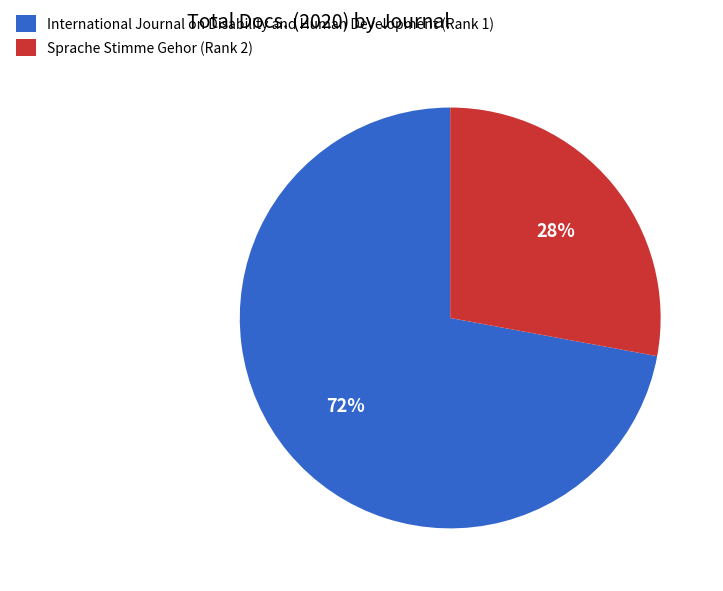

Count the number of slices in the pie.

2